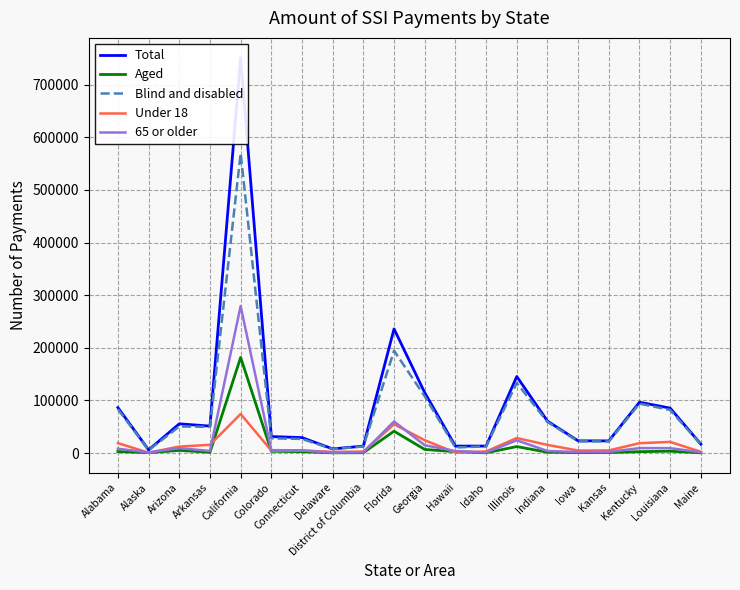

What are all the series names shown in the legend?

Total, Aged, Blind and disabled, Under 18, 65 or older